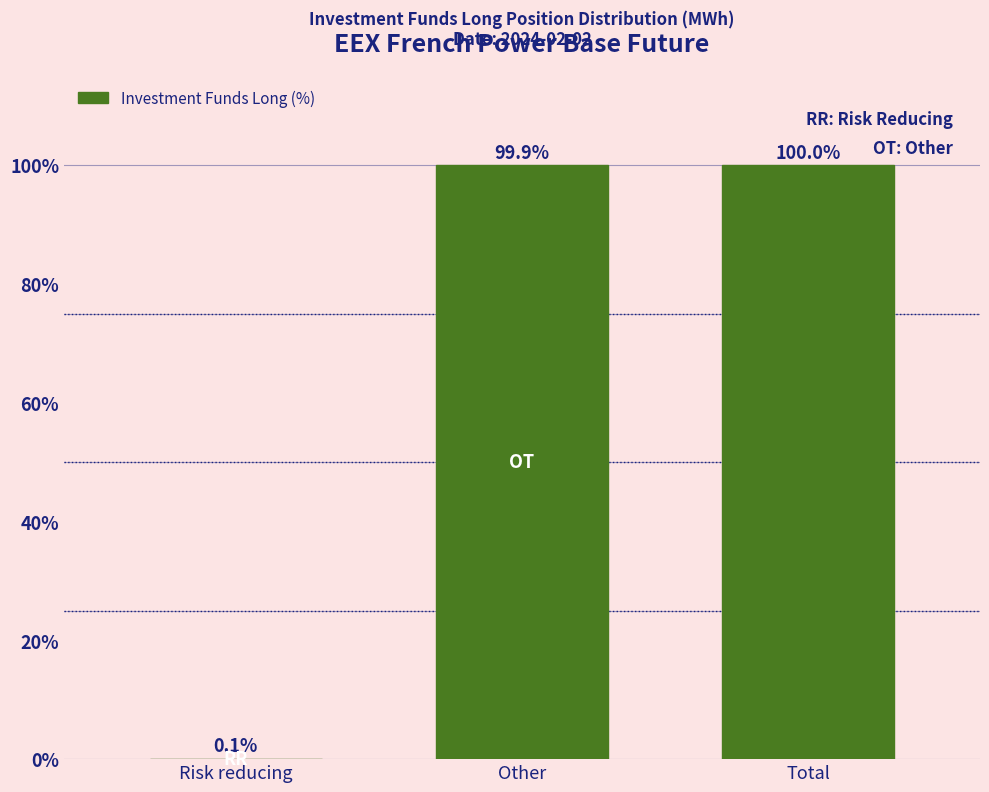

Reading right to left, what are all the values shown in this chart?

Total=100.0	Other=99.9	Risk reducing=0.1